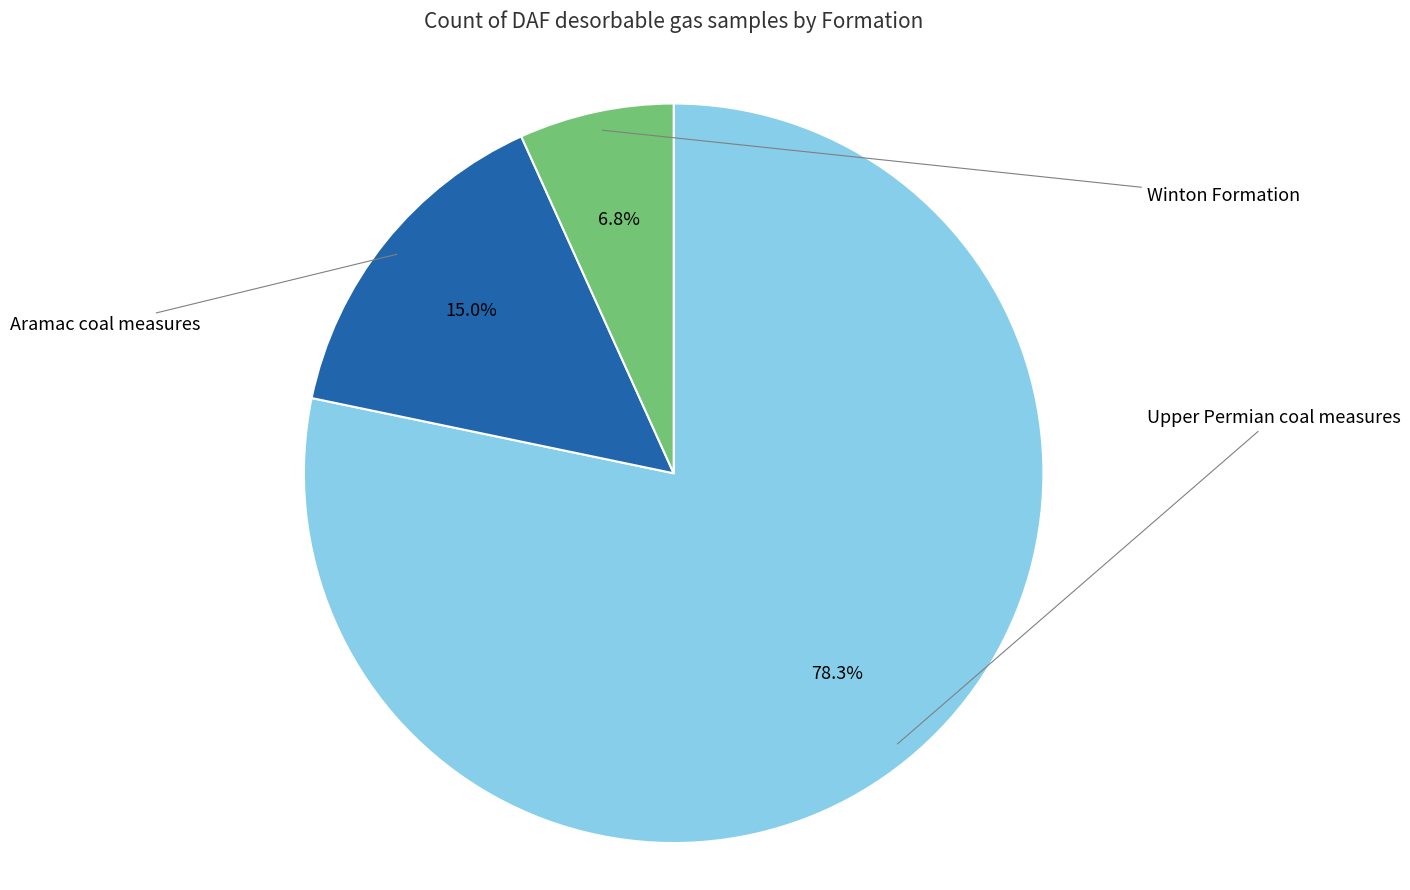

What is the change in value from Aramac coal measures to Winton Formation?

-34